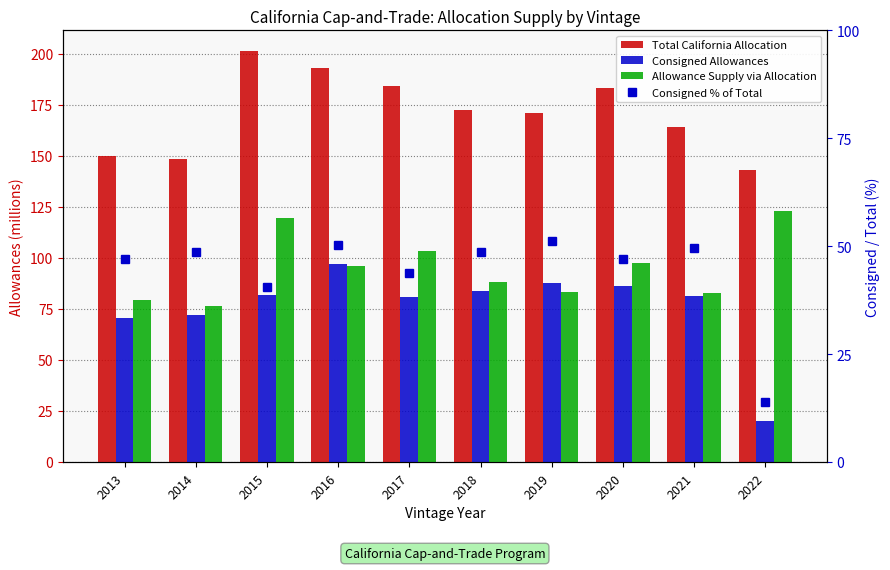

Reading left to right, what are all the values shown in this chart?

Total California Allocation: 149.7	148.5	201.3	193.0	184.3	172.3	171.0	183.3	164.1	143.1
Consigned Allowances: 70.4	72.2	81.6	97.1	80.9	84.0	87.6	86.0	81.3	20.0
Allowance Supply via Allocation: 79.3	76.3	119.7	95.8	103.4	88.4	83.4	97.3	82.8	123.1
Consigned % of Total: 47.0	48.6	40.5	50.3	43.9	48.7	51.2	46.9	49.6	14.0